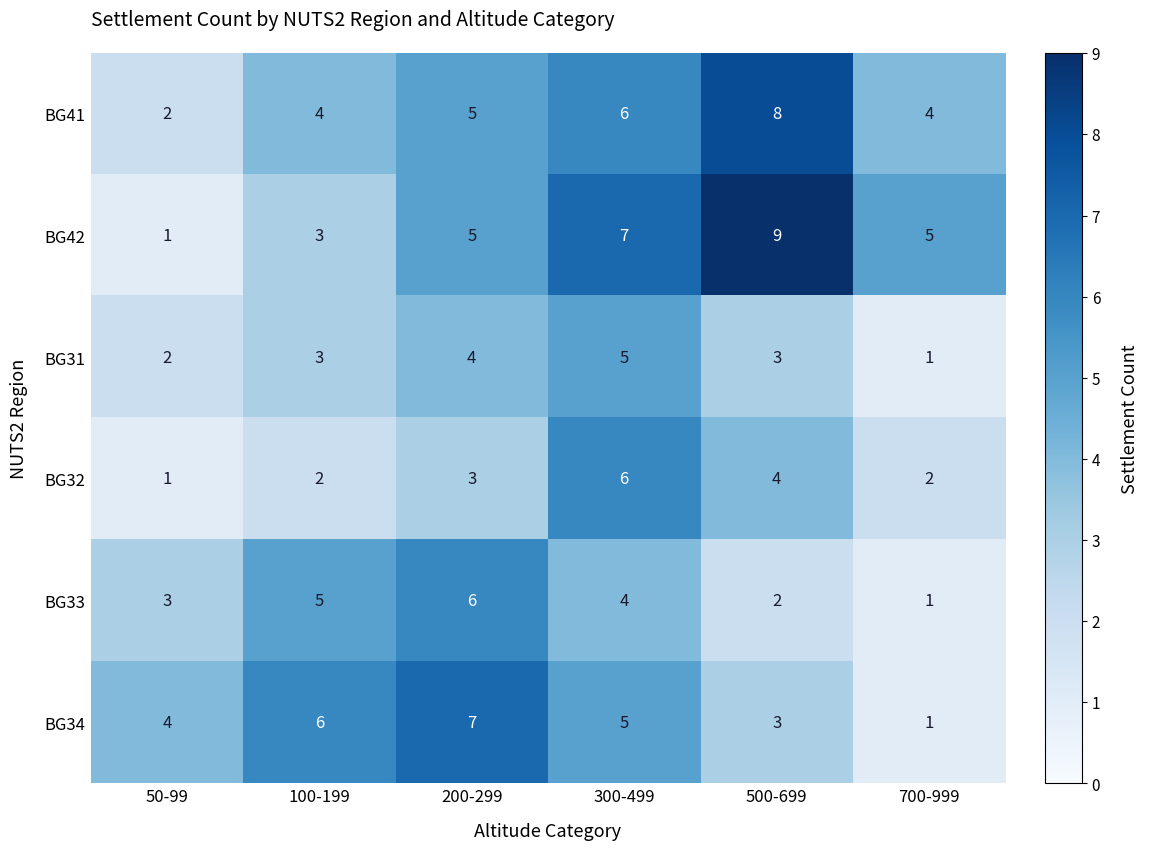

Which series has the largest total across all categories?

BG42